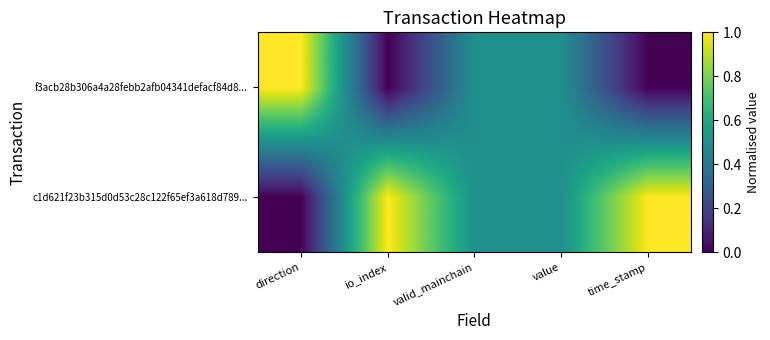

What is the total value across all series at direction?

1.0